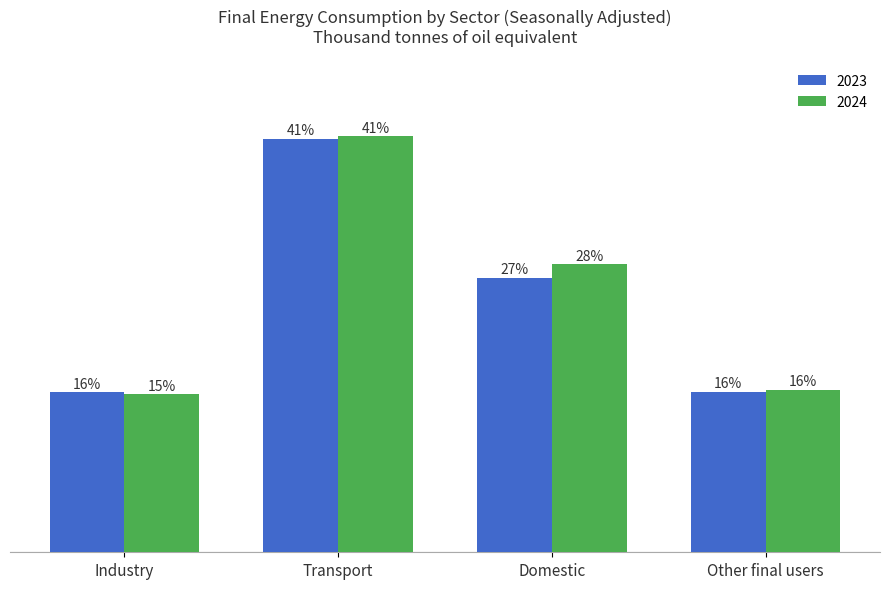

What are all the series names shown in the legend?

2023, 2024